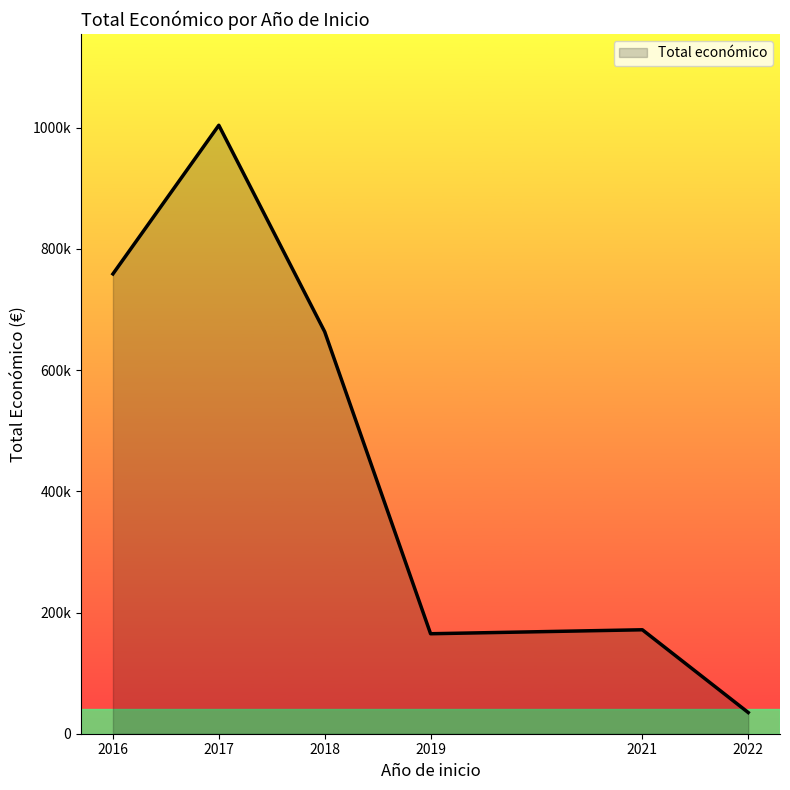

Is this an area chart (filled region under the line)?

Yes